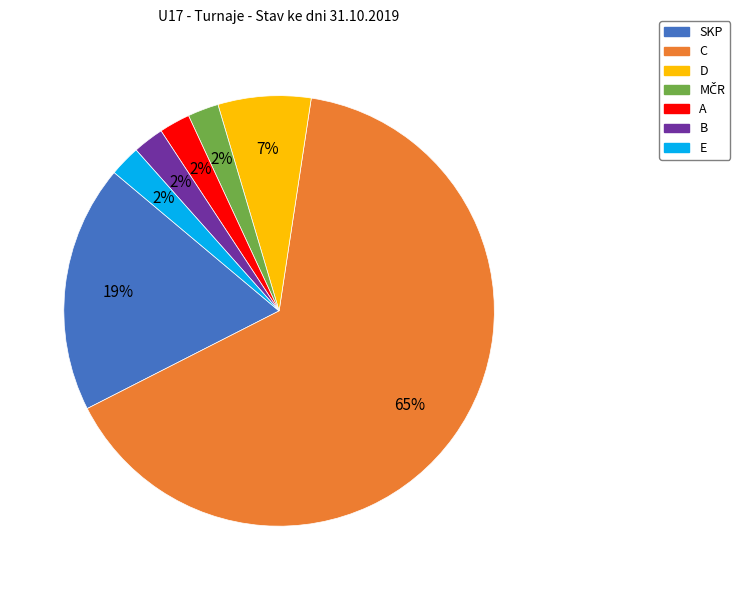

Is the sum of D and C greater than half?

Yes